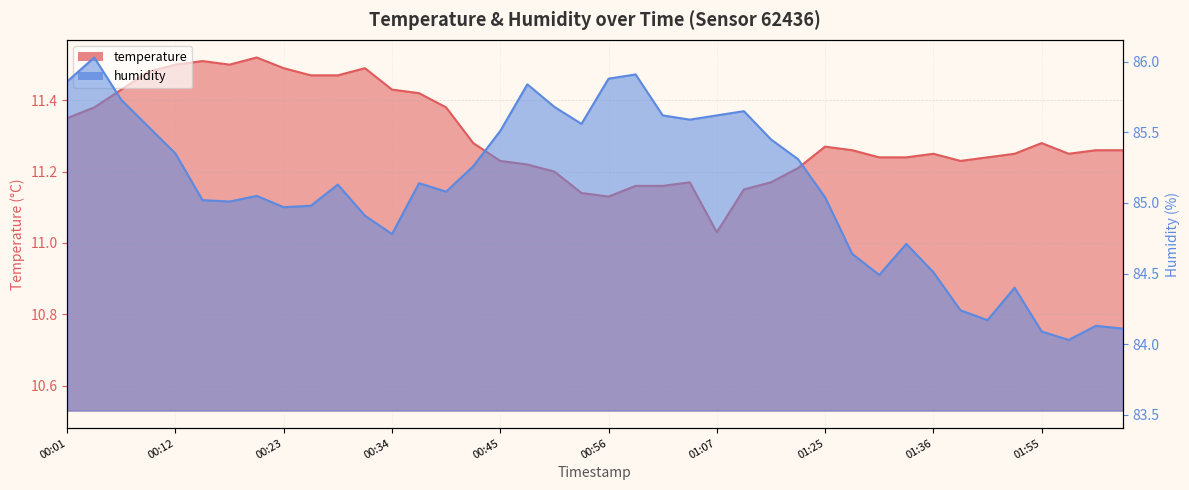

The value of temperature at 00:34 is 15.6. True or false?

False